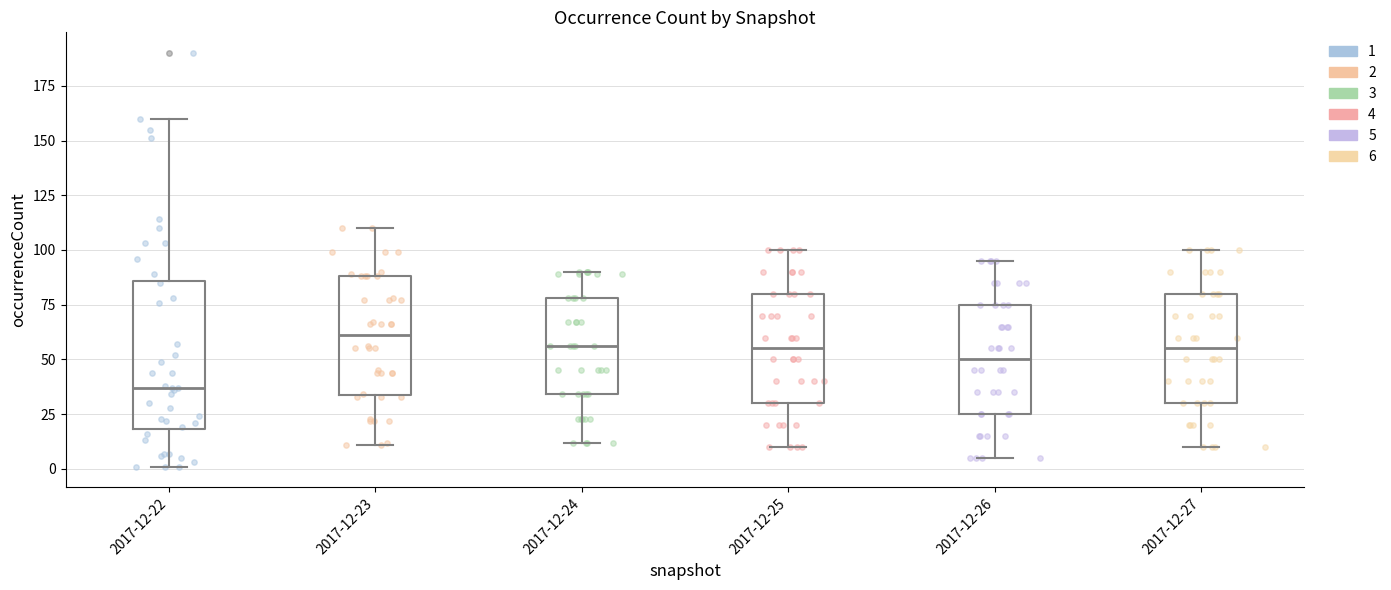

Which box's median line is the lowest?

2017-12-22